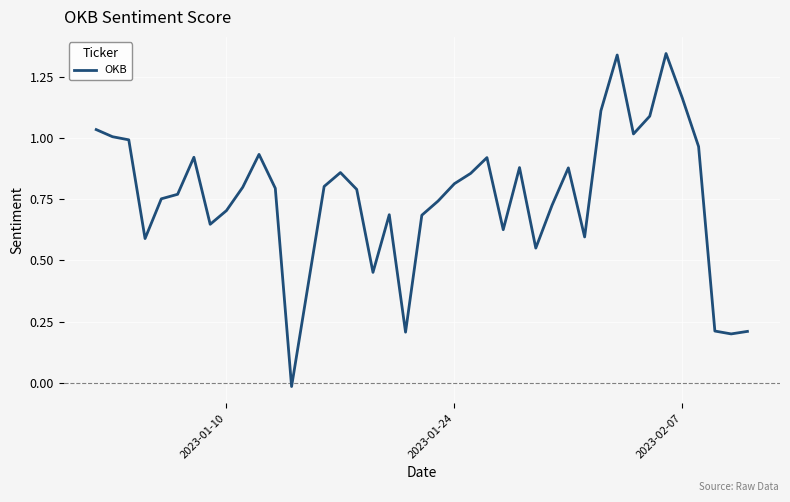

What is the difference between the maximum and minimum values?

1.4